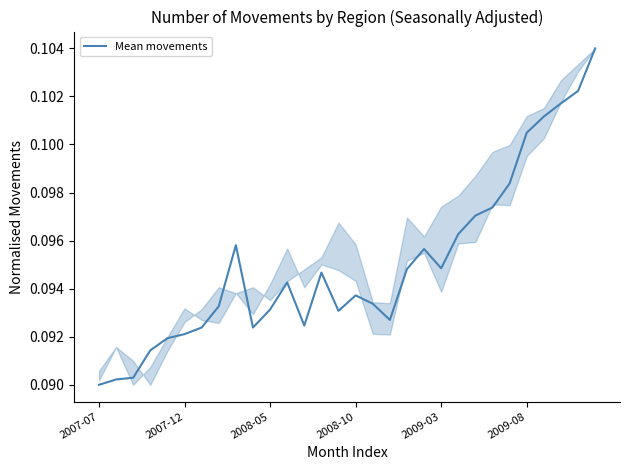

How many lines are shown in the chart?

1